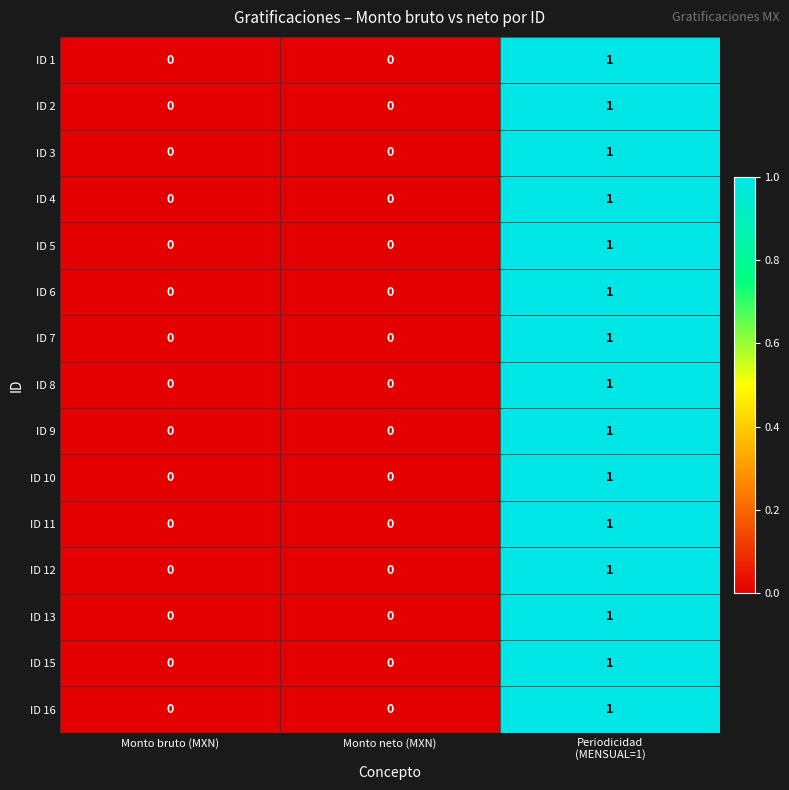

True or false: ID 10 has a value of 0 at Monto neto (MXN).

True